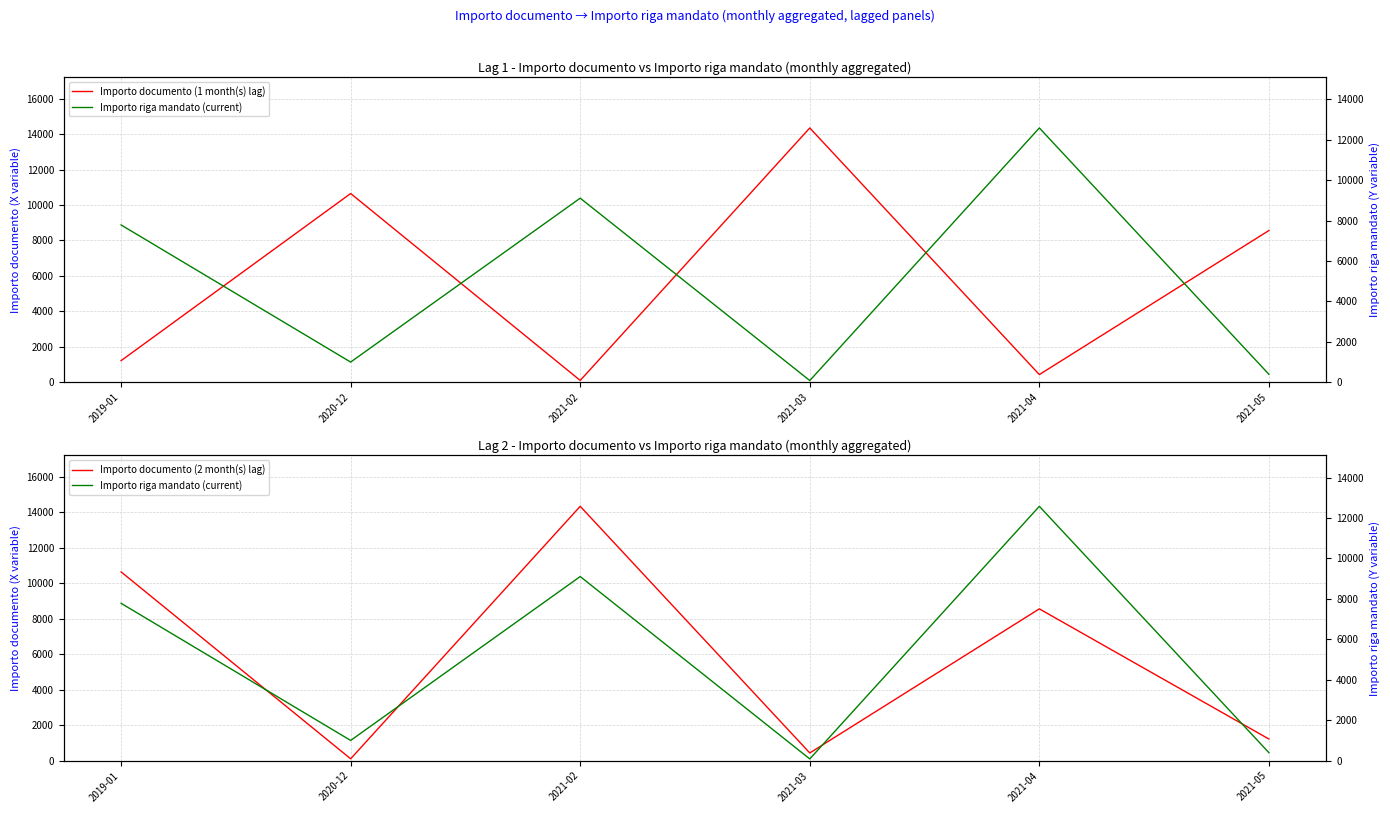

How many interior local peaks does the Importo documento (1 month(s) lag) series have?

2